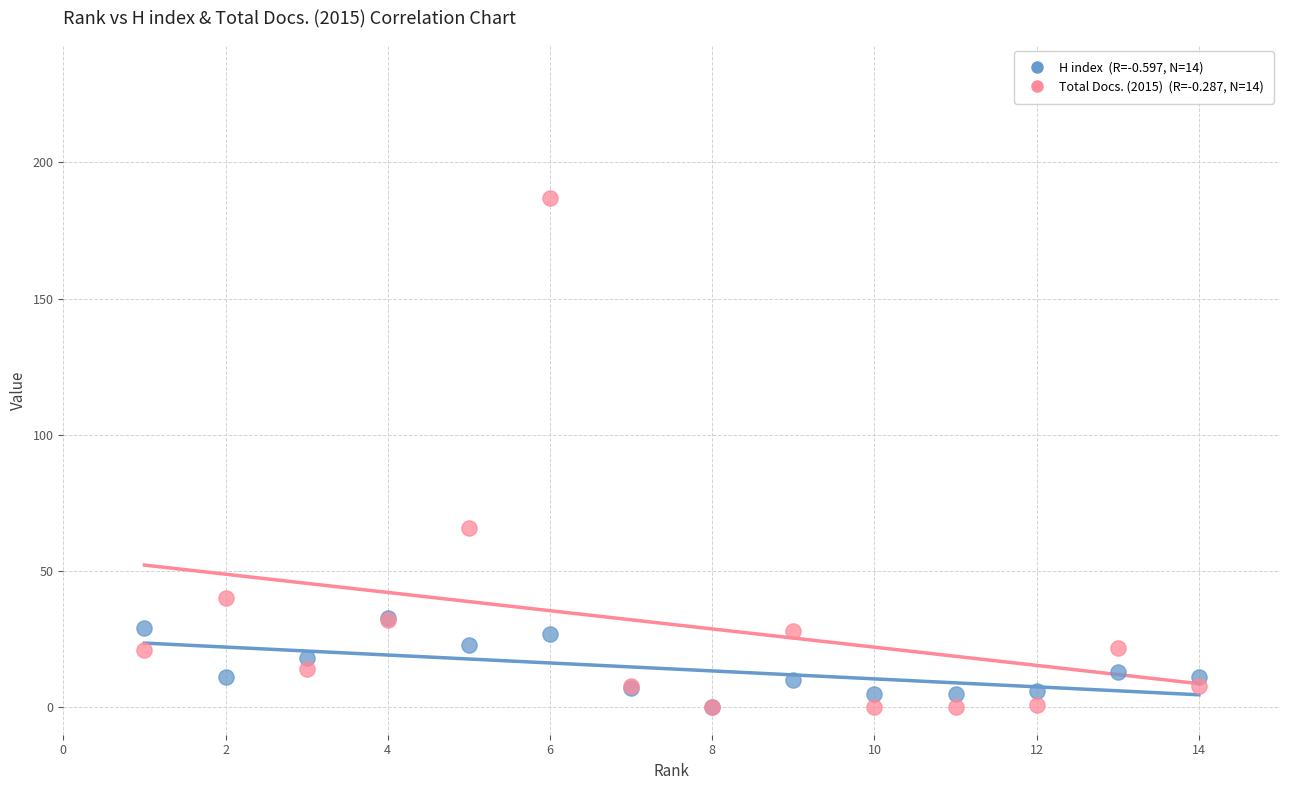

Across all series, what Y value is closest to 93?

66